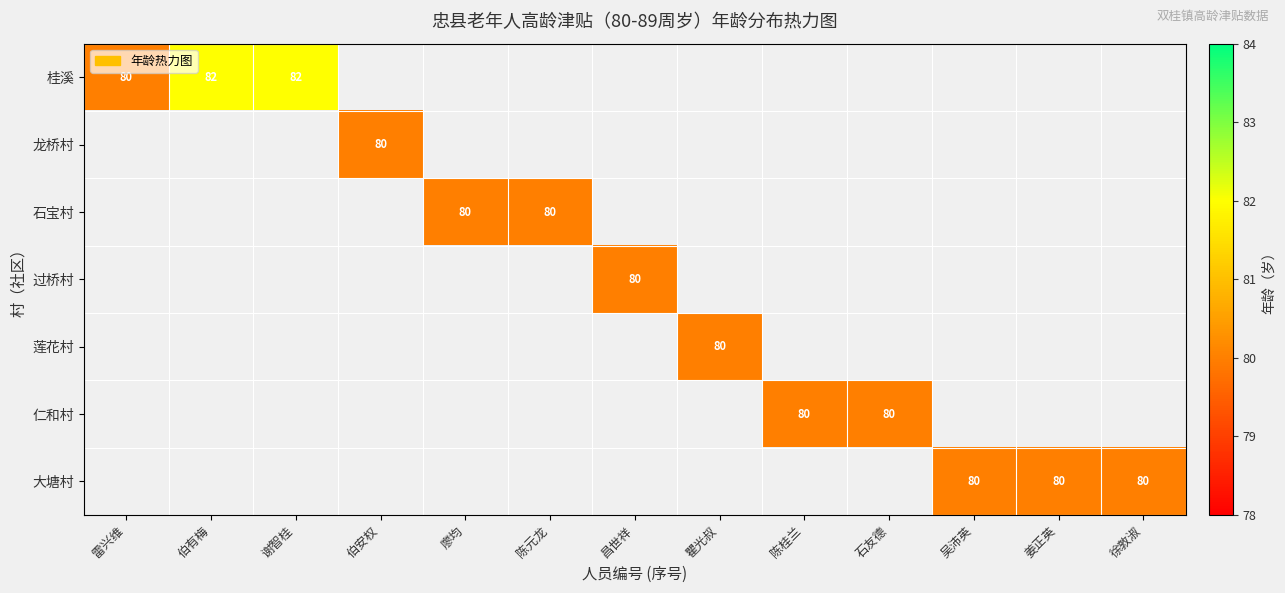

True or false: 仁和村 has a value of 51.8 at 石友德.

False